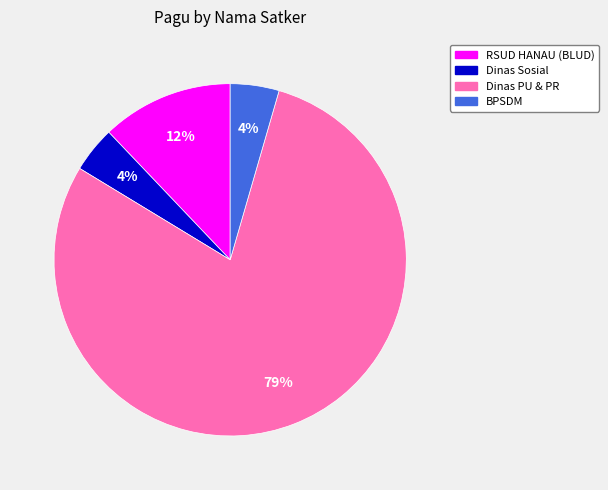

To the nearest percent, what is the average slice percentage?

25%